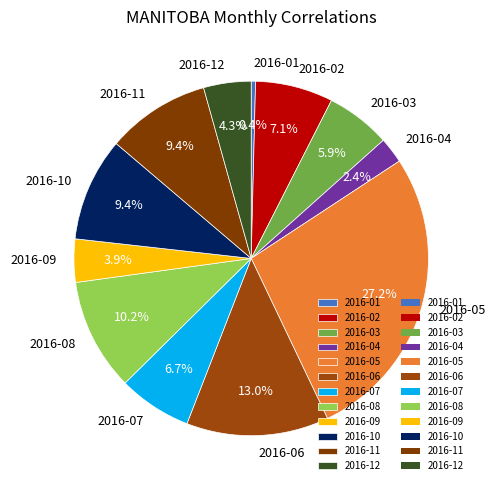

The 2016-02 slice represents 13% of the pie. True or false?

False